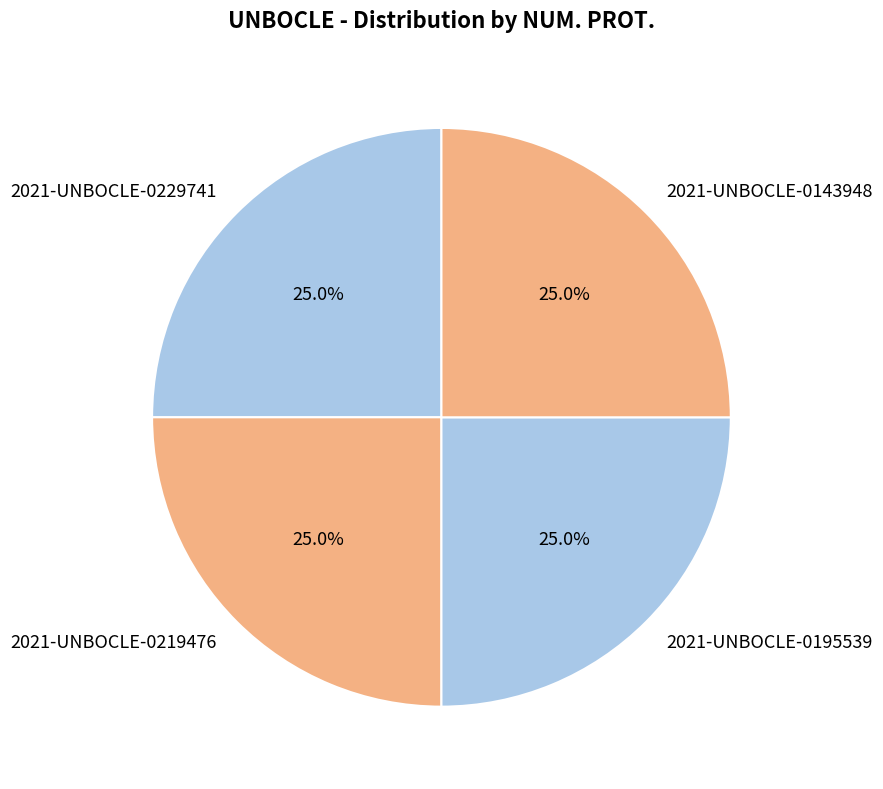

True or false: 2021-UNBOCLE-0195539 accounts for 35% of the total.

False